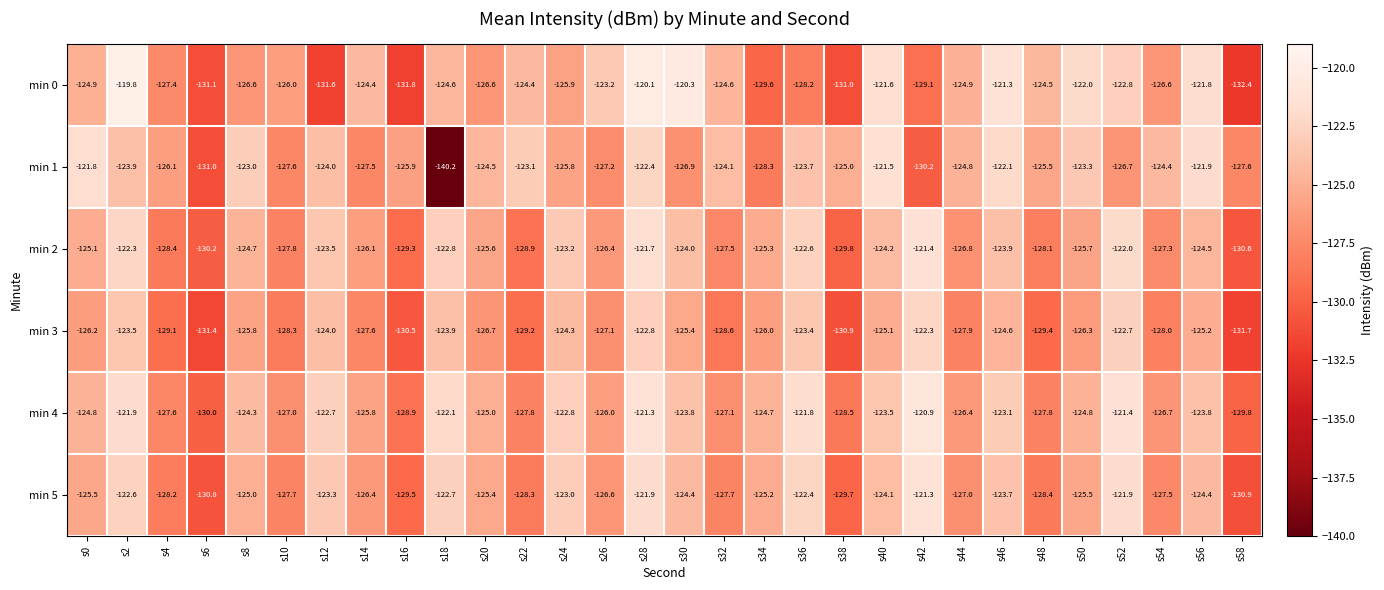

List the series in order of their peak value, highest first.

min 0, min 4, min 5, min 2, min 1, min 3